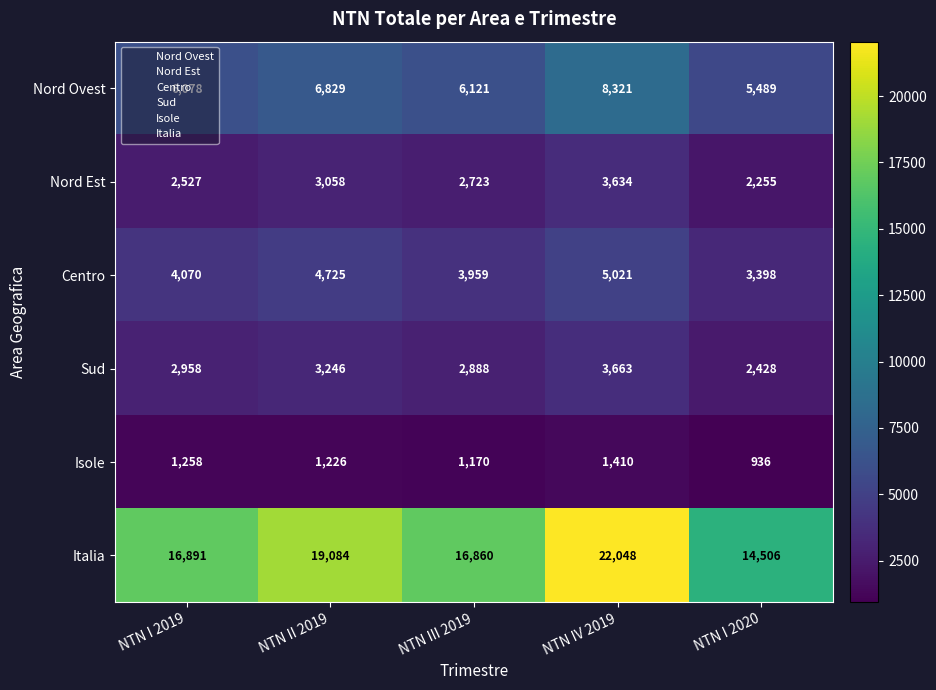

At how many categories does at least one series exceed 9125?

5